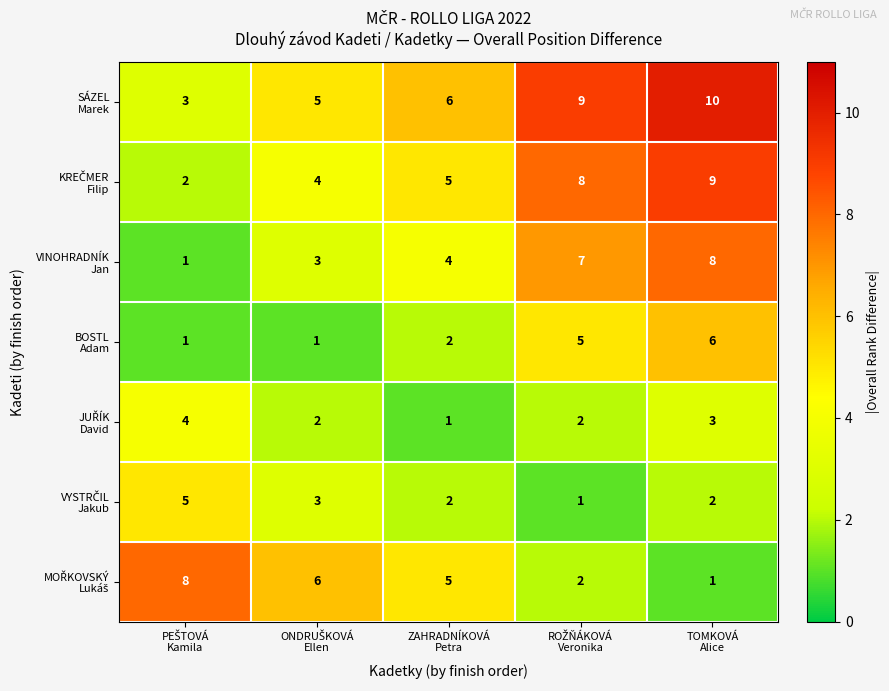

At how many categories does at least one series exceed 1?

5